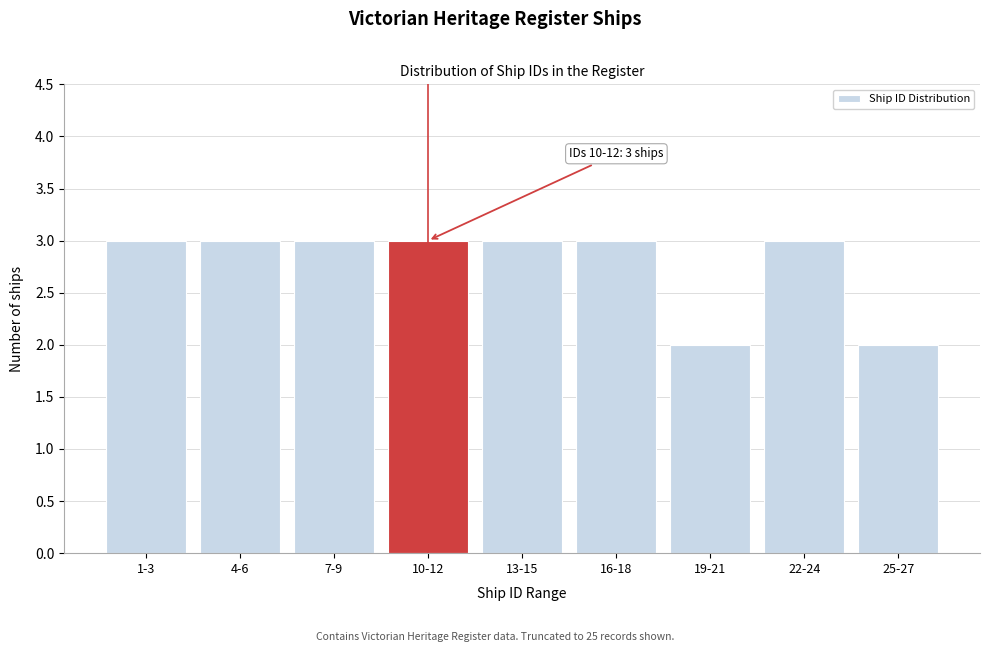

Reading left to right, list all the values displayed in this chart.

1-3=3	4-6=3	7-9=3	10-12=3	13-15=3	16-18=3	19-21=2	22-24=3	25-27=2